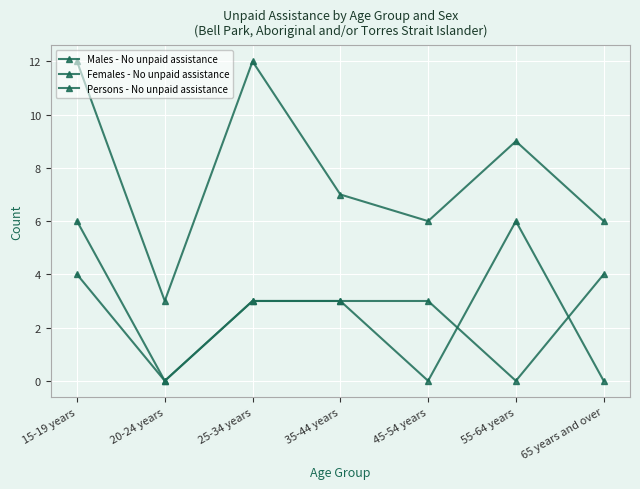

At which category does Persons - No unpaid assistance reach its first local peak?

25-34 years